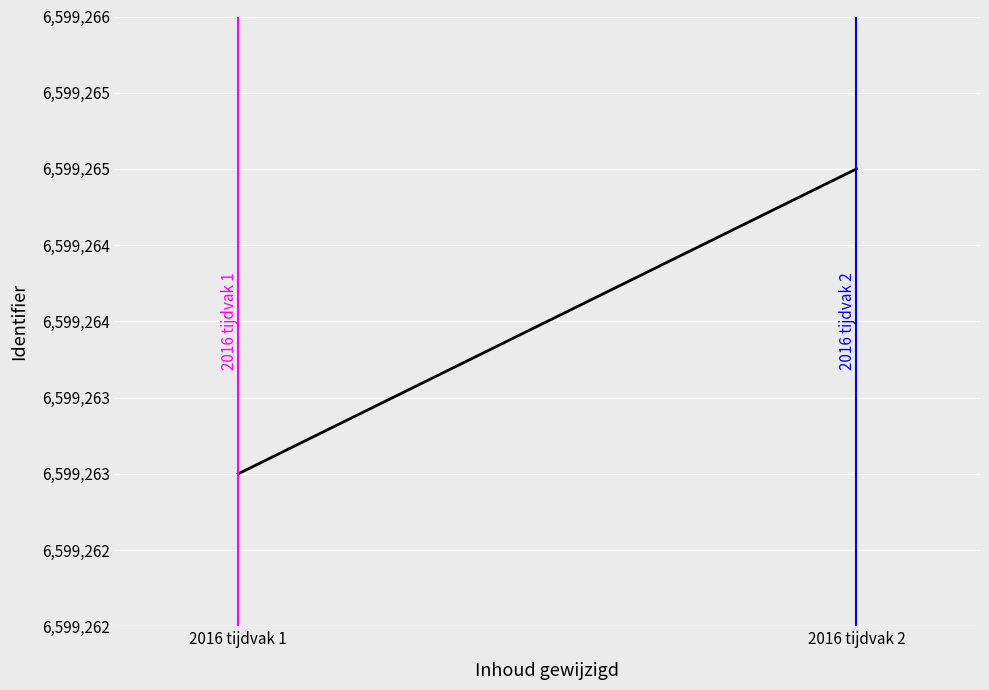

At which category is the sum across all series the highest?

2016 tijdvak 2